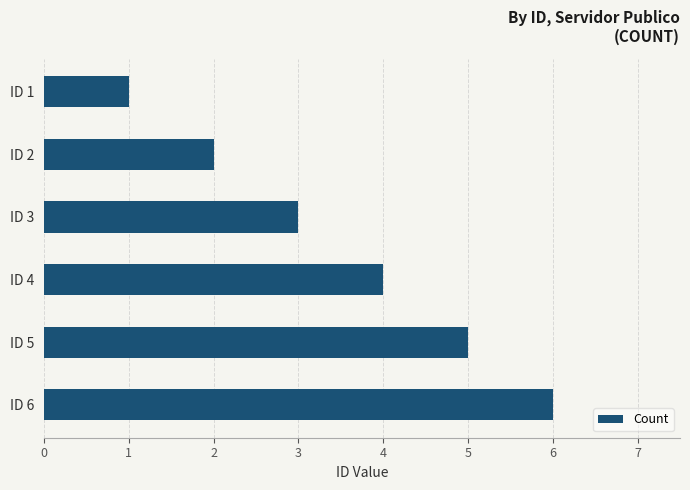

What is the sum of all values?

21